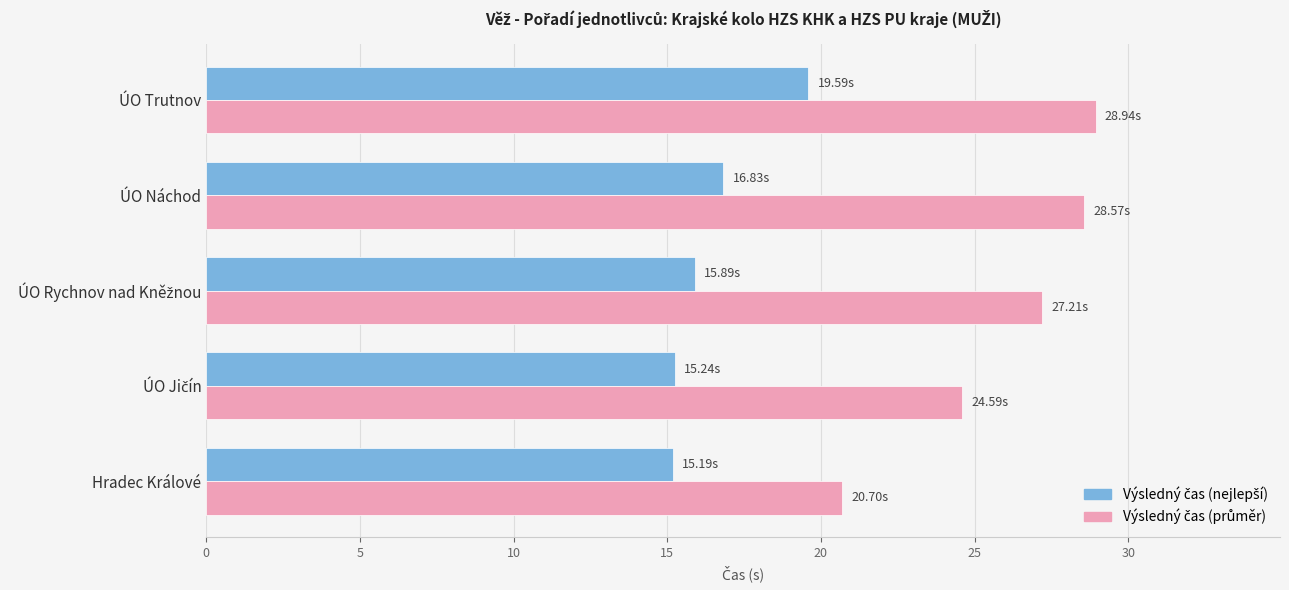

At how many categories does at least one series exceed 25?

3